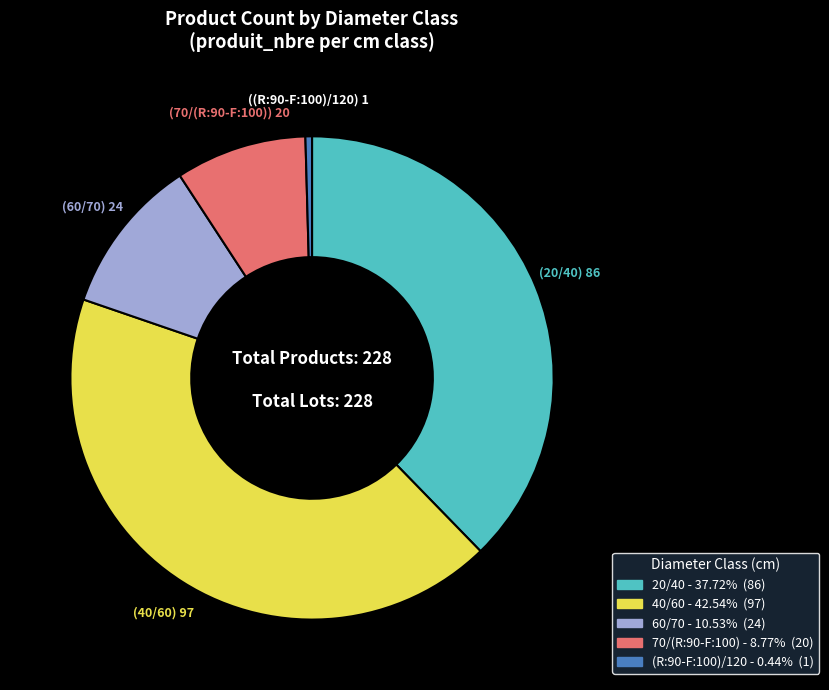

Is it true that 60/70 is 1% of the pie?

False